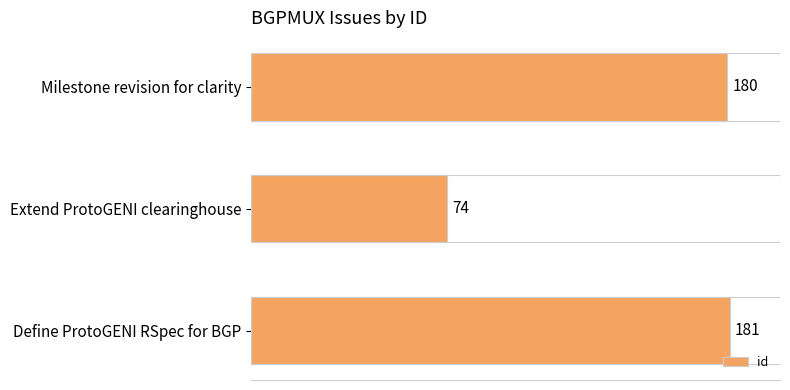

Read the value at Define ProtoGENI RSpec for BGP, to the nearest 10.

180